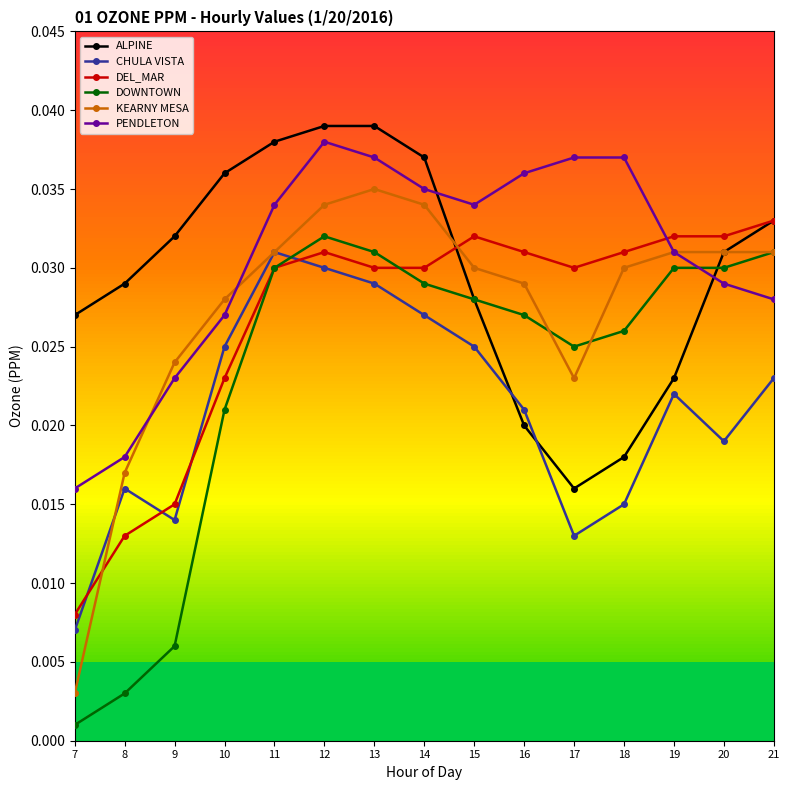

Rank the series by their maximum value, from lowest to highest.

CHULA VISTA, DOWNTOWN, DEL_MAR, KEARNY MESA, PENDLETON, ALPINE